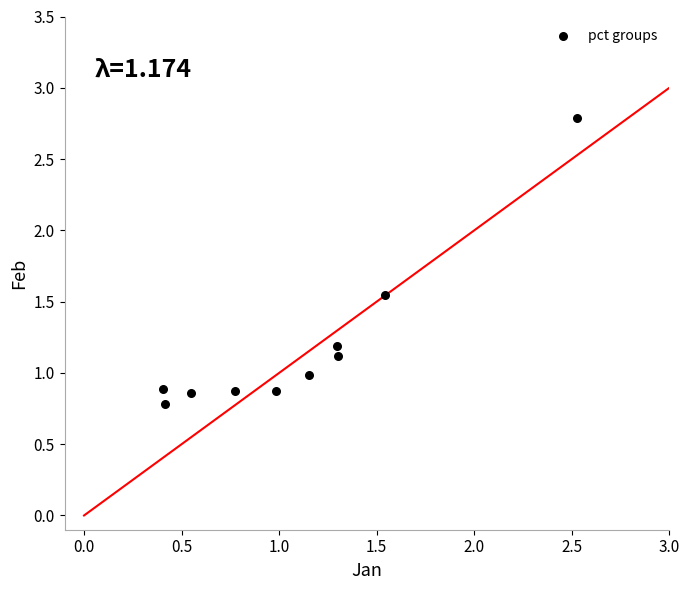

What is the average X value?

1.1